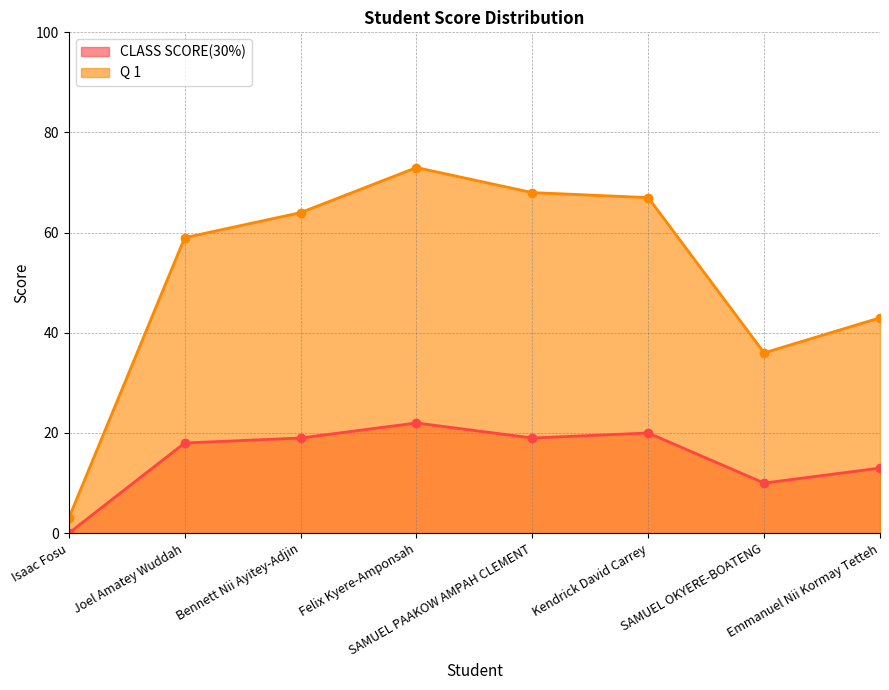

Count the number of data series in this chart.

2